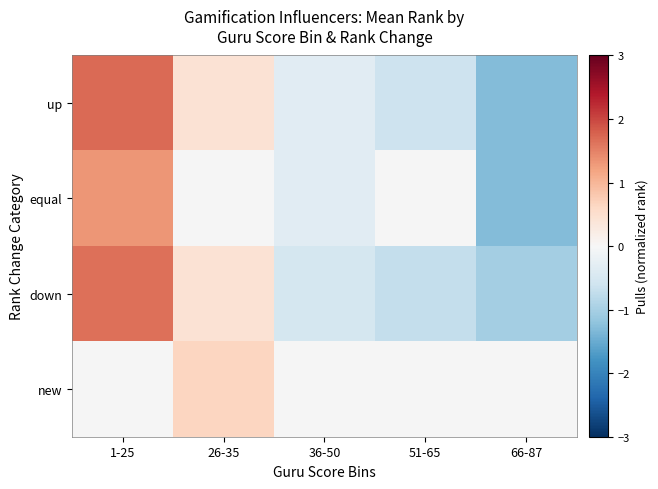

How many data points in equal are less than 0?

2